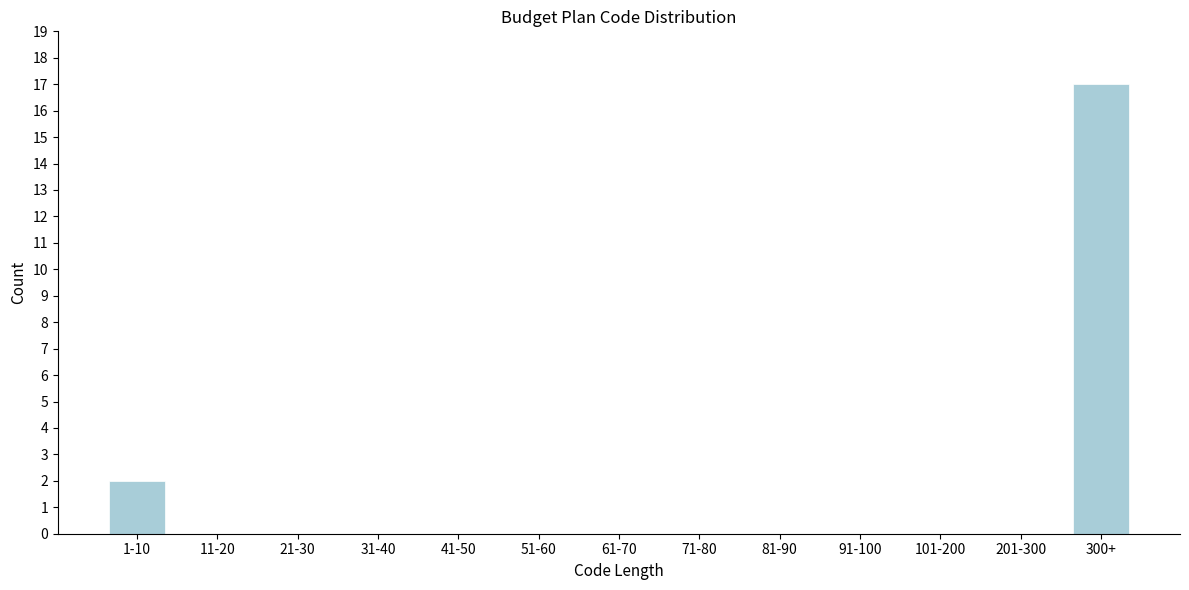

Reading left to right, what are all the values shown in this chart?

1-10=2	11-20=0	21-30=0	31-40=0	41-50=0	51-60=0	61-70=0	71-80=0	81-90=0	91-100=0	101-200=0	201-300=0	300+=17